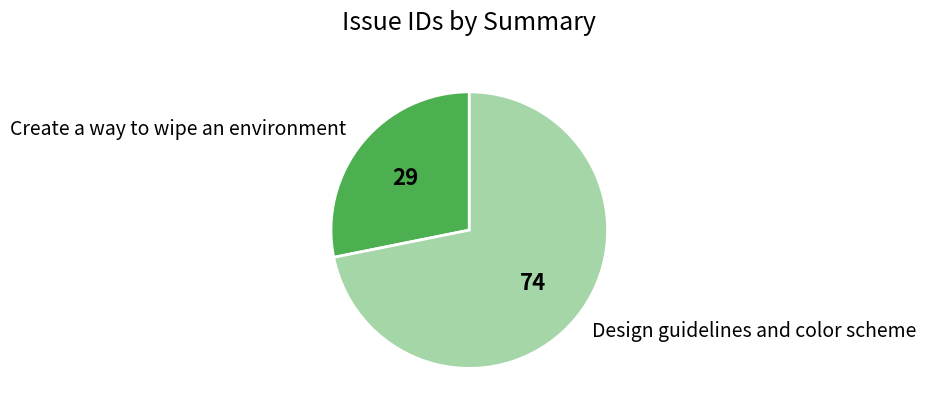

What is the ratio of the value at Design guidelines and color scheme to the value at Create a way to wipe an environment?

2.6